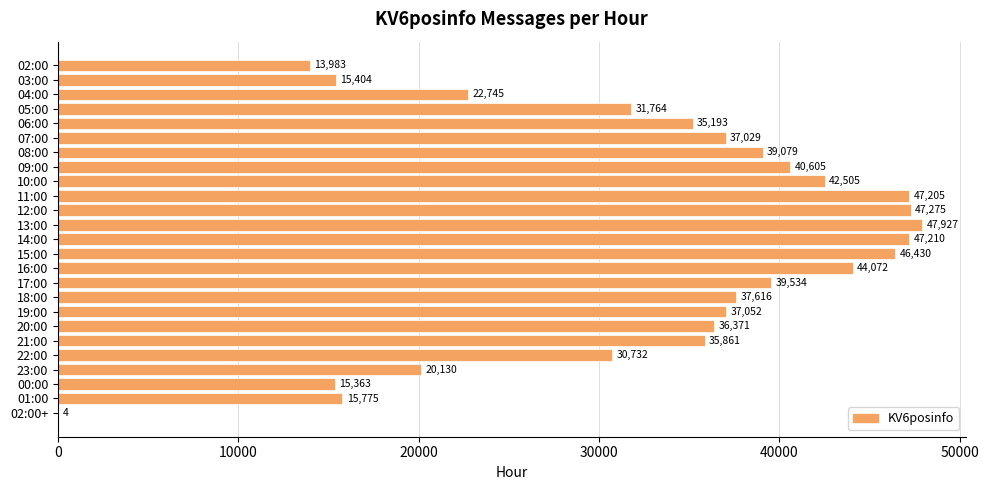

What is the sum of the values at 06:00 and 21:00?

71054